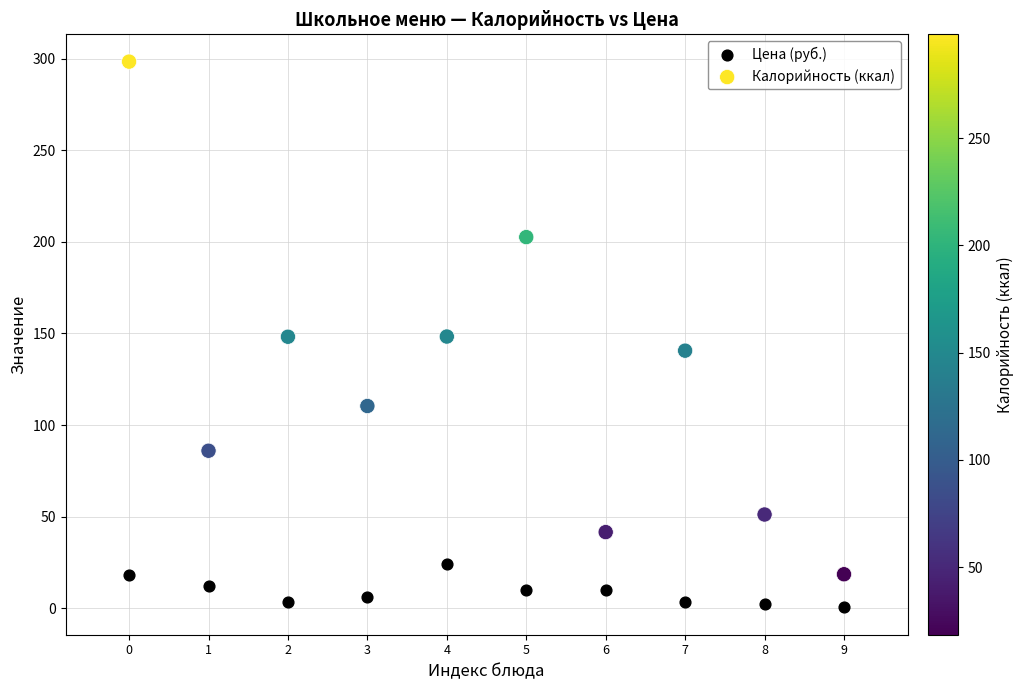

Which series contains the lowest Y value?

Цена (руб.)